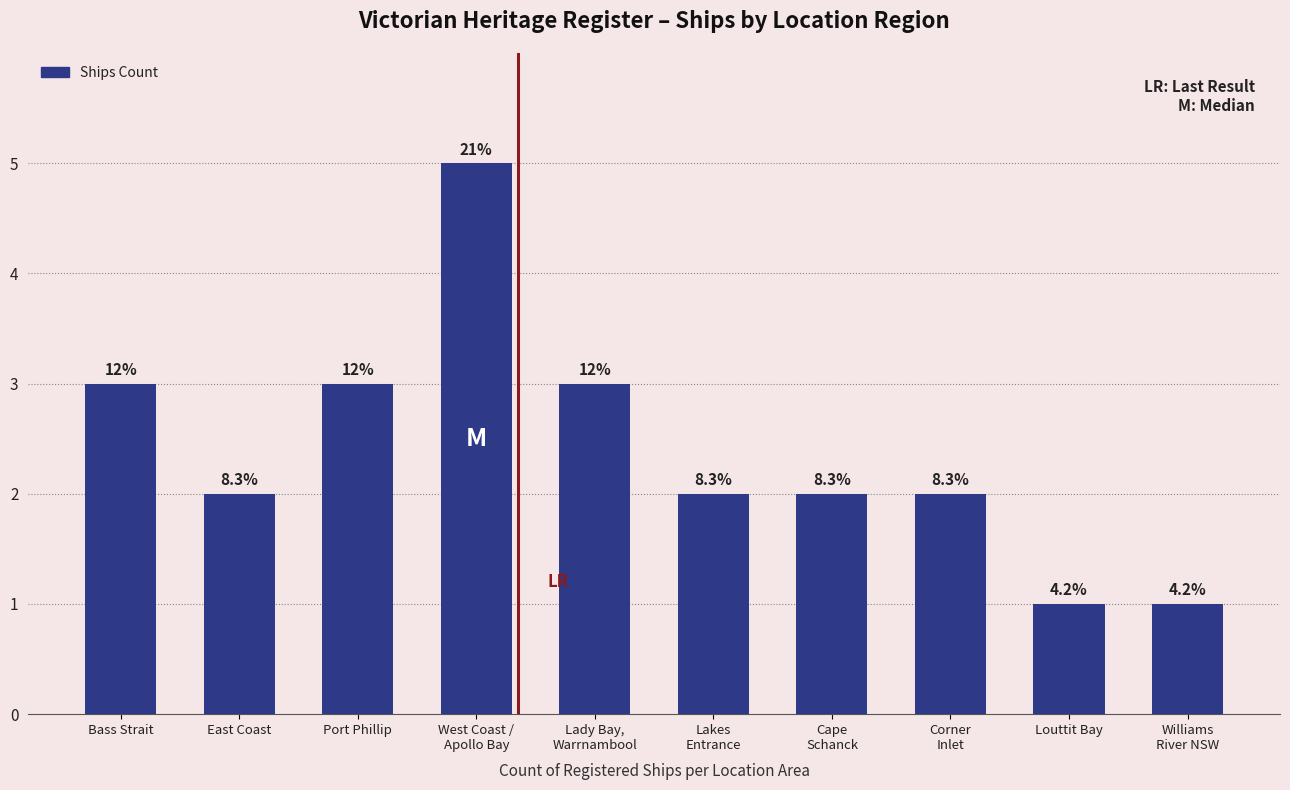

How many bars are there in total?

10